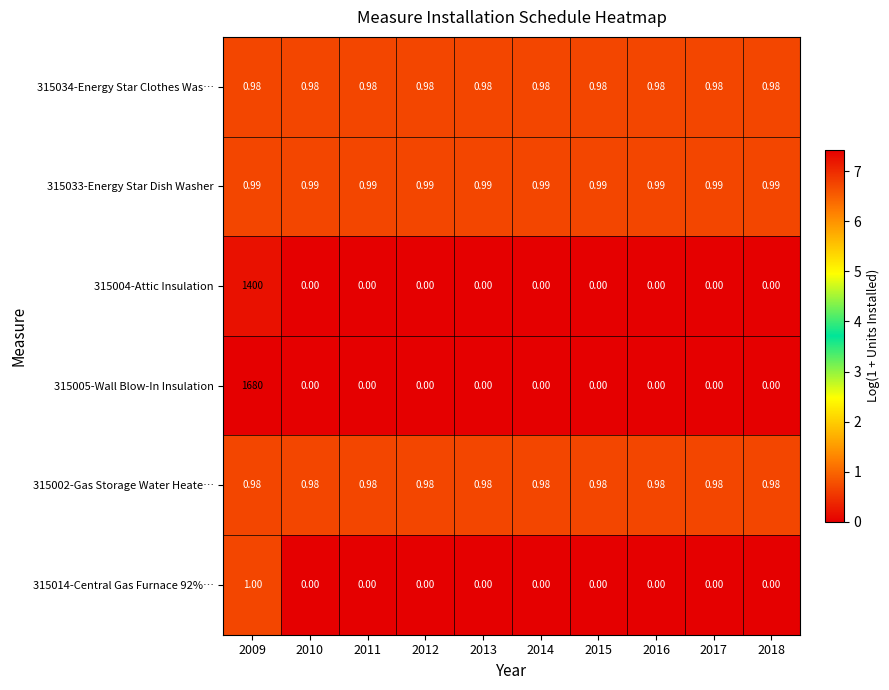

Is the value of 315033-Energy Star Dish Washer at 2009 greater than the value of 315004-Attic Insulation at 2010?

Yes